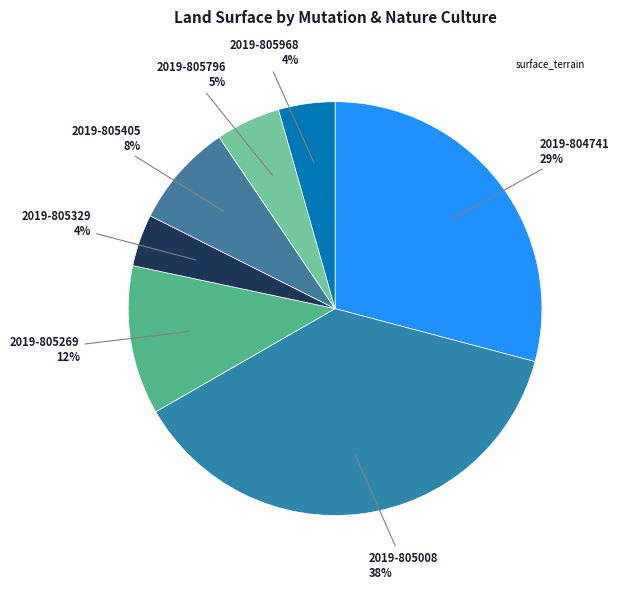

Count the number of slices in the pie.

7